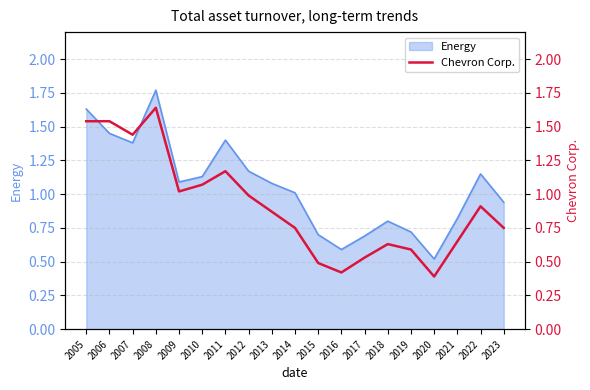

Which label corresponds to the smallest value in the chart?

2020